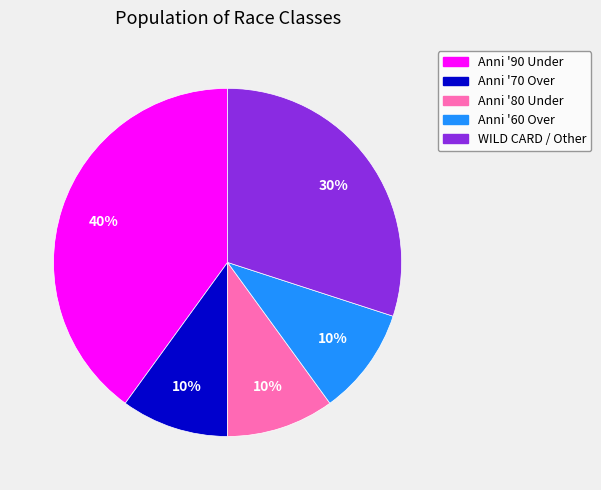

Is the sum of Anni '60 Over and Anni '80 Under greater than half?

No